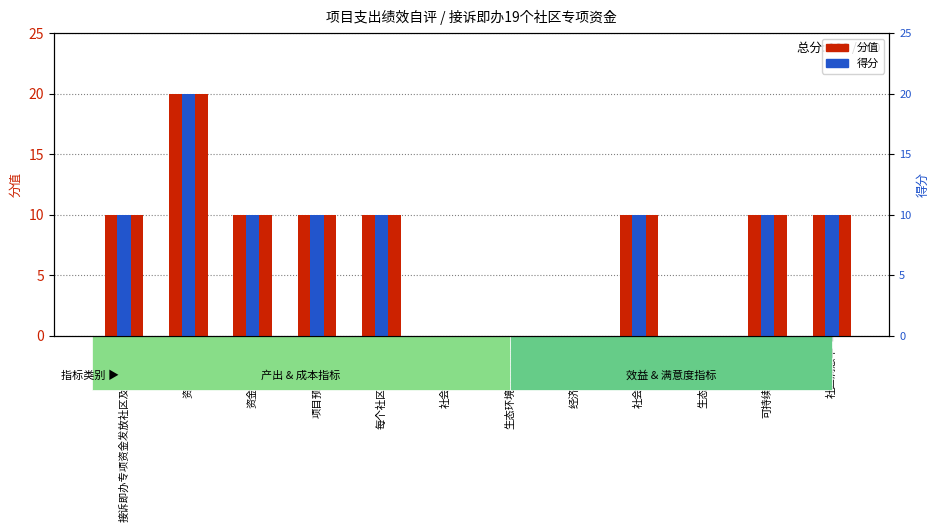

Does the chart contain any negative values?

No